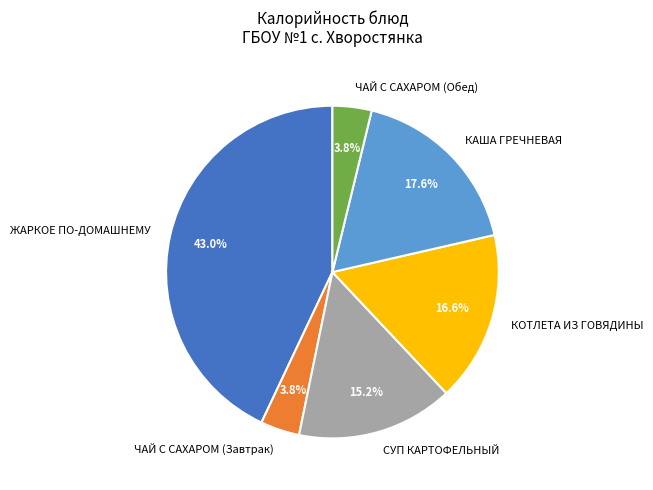

Which slice is the largest?

ЖАРКОЕ ПО-ДОМАШНЕМУ